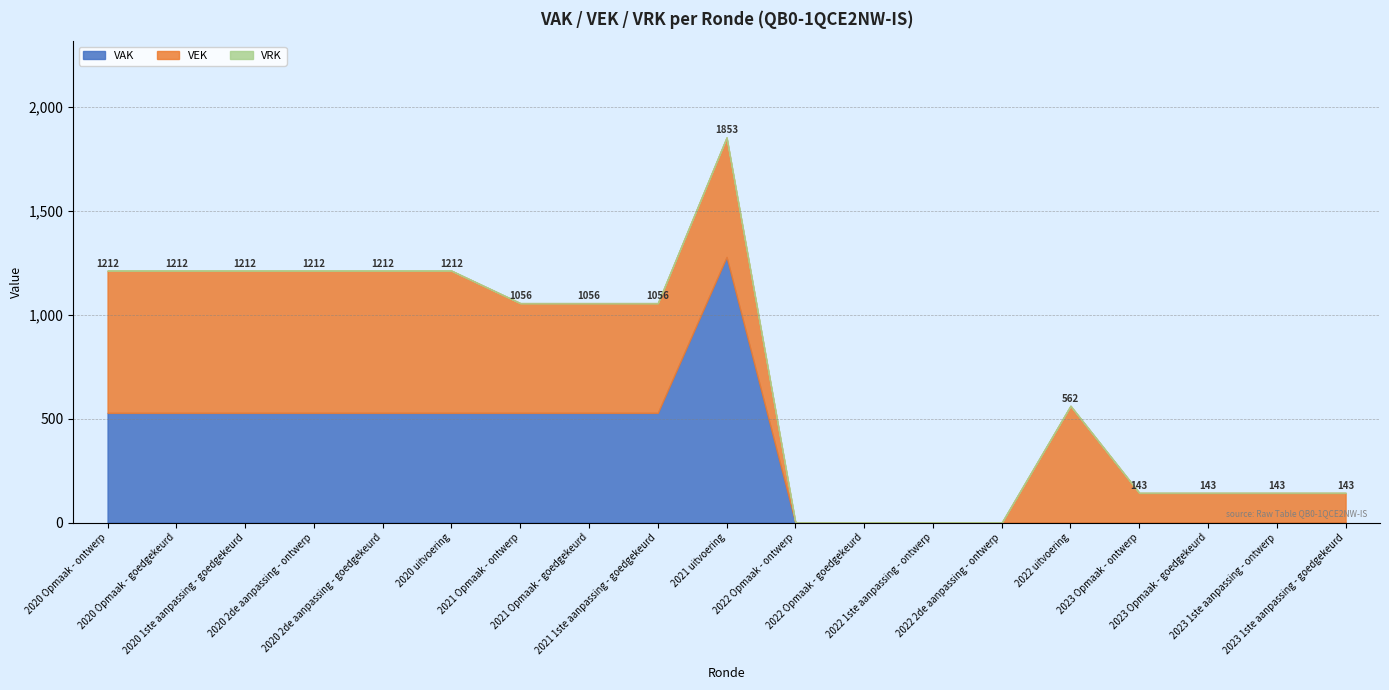

At which label does VRK reach its peak?

2020 Opmaak - ontwerp